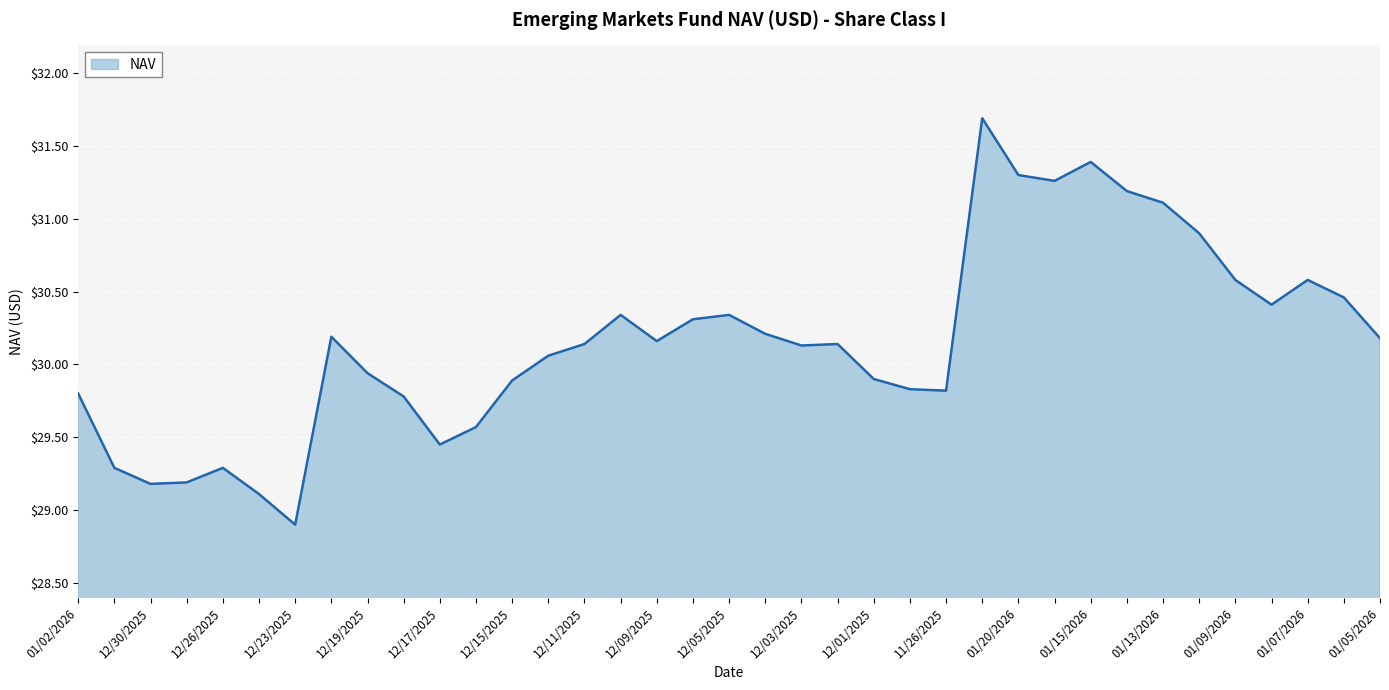

What is the difference between the maximum and minimum values?

2.8